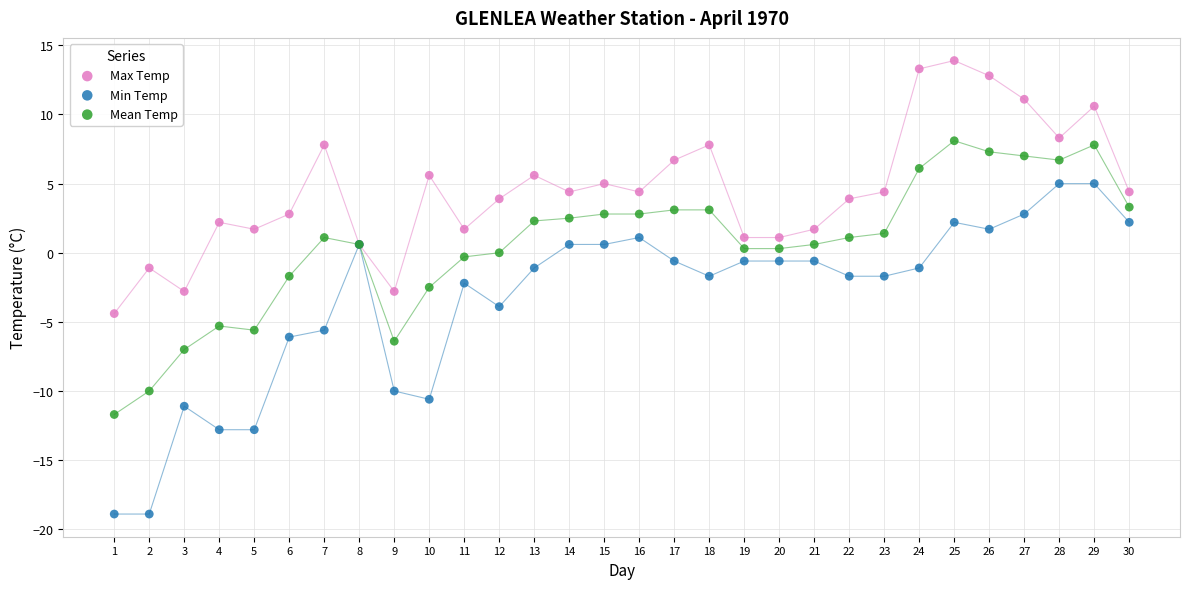

Which series reaches the maximum Y coordinate?

Max Temp